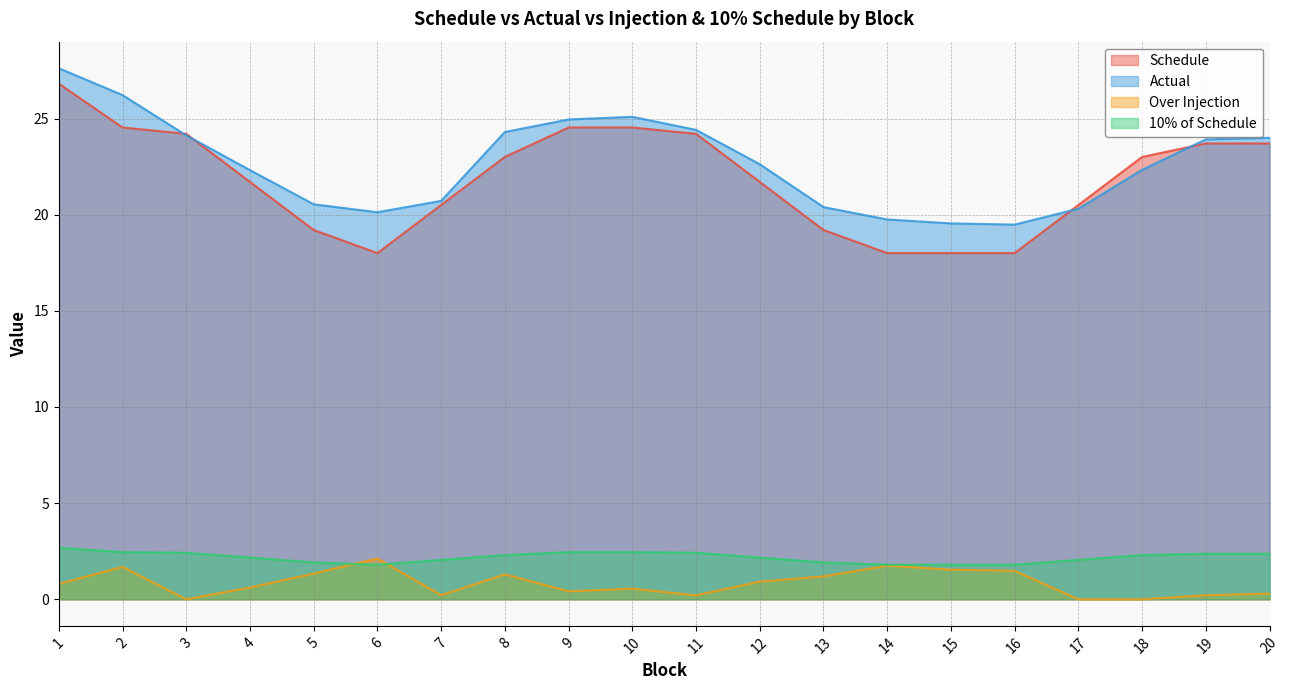

True or false: 10% of Schedule has a value of 1.8 at 16.

True